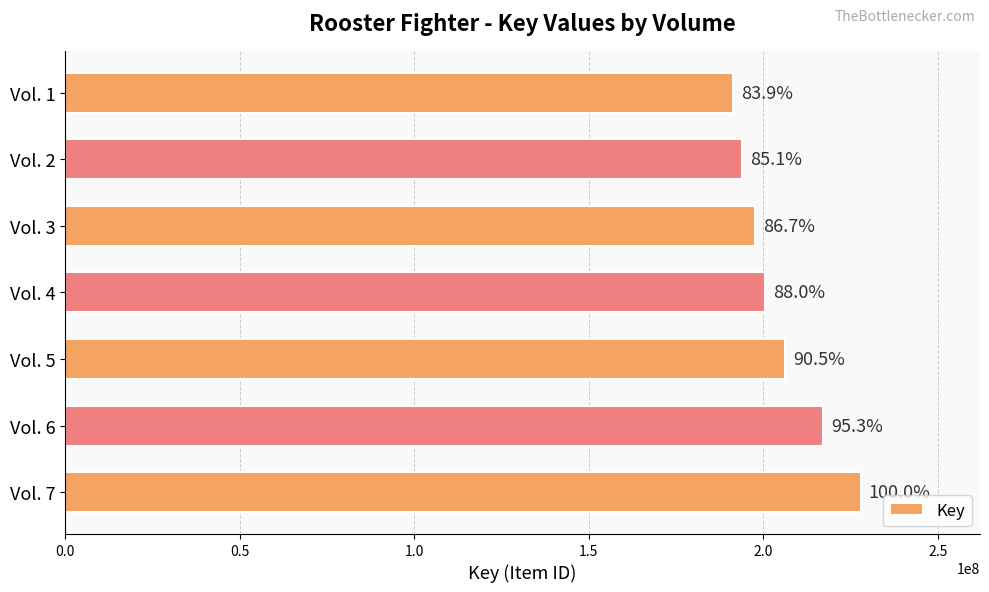

How many bars are there in total?

7